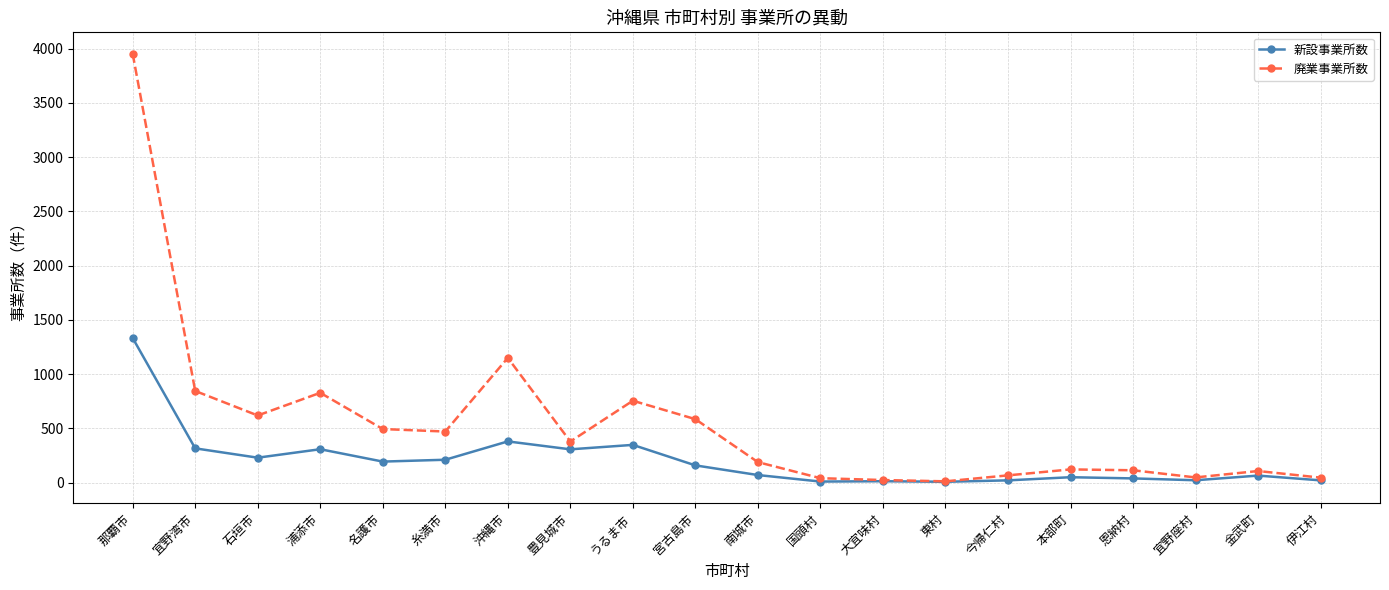

Rank the series by their maximum value, from highest to lowest.

廃業事業所数, 新設事業所数